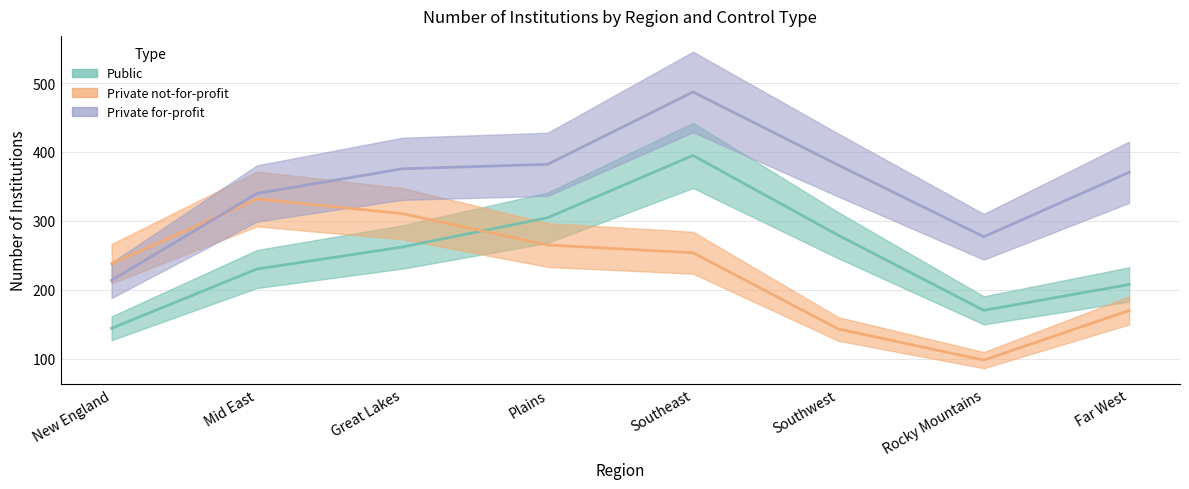

What position from the right is Far West?

1